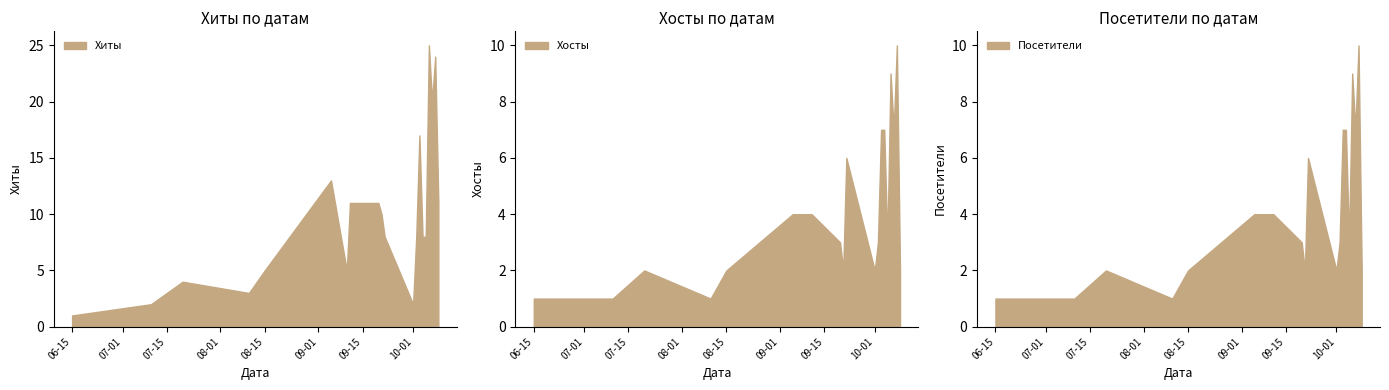

What are all the series names shown in the legend?

Хиты, Хосты, Посетители